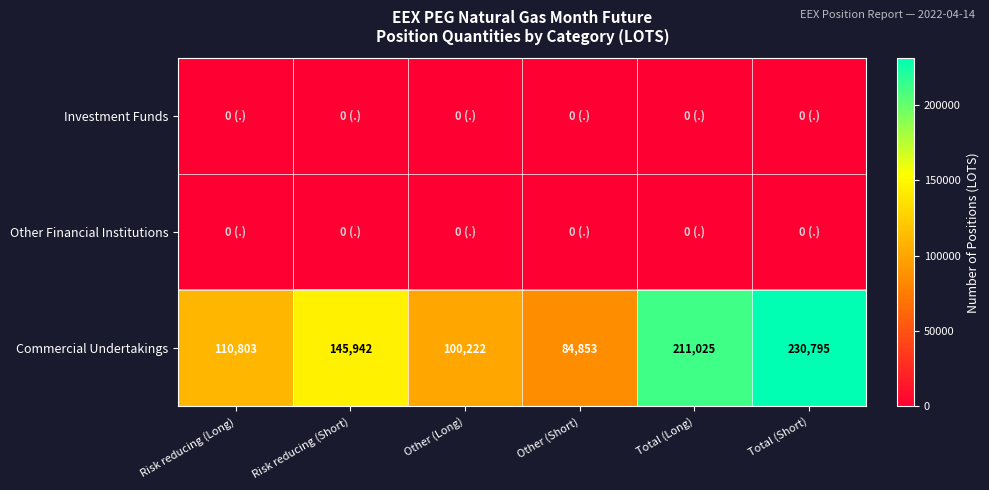

Read the Commercial Undertakings value at Other (Long), to the nearest 10.

100220